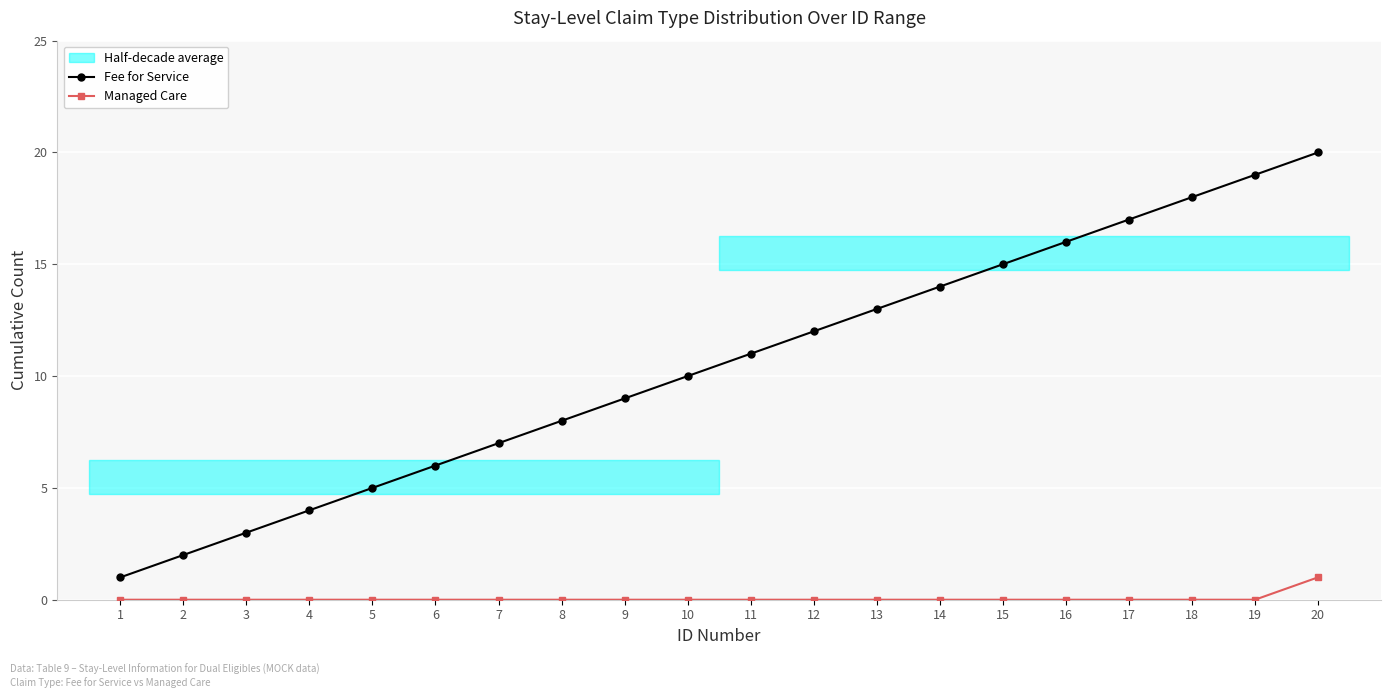

The Managed Care series shows 0 at 17. True or false?

True